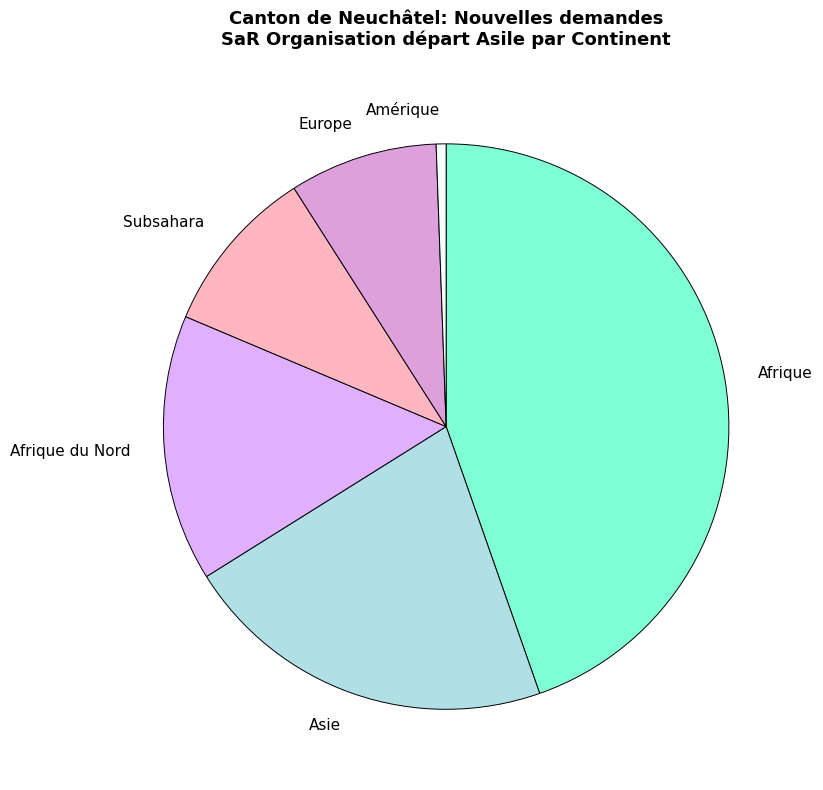

Combined, do Afrique du Nord and Afrique account for over 50%?

Yes